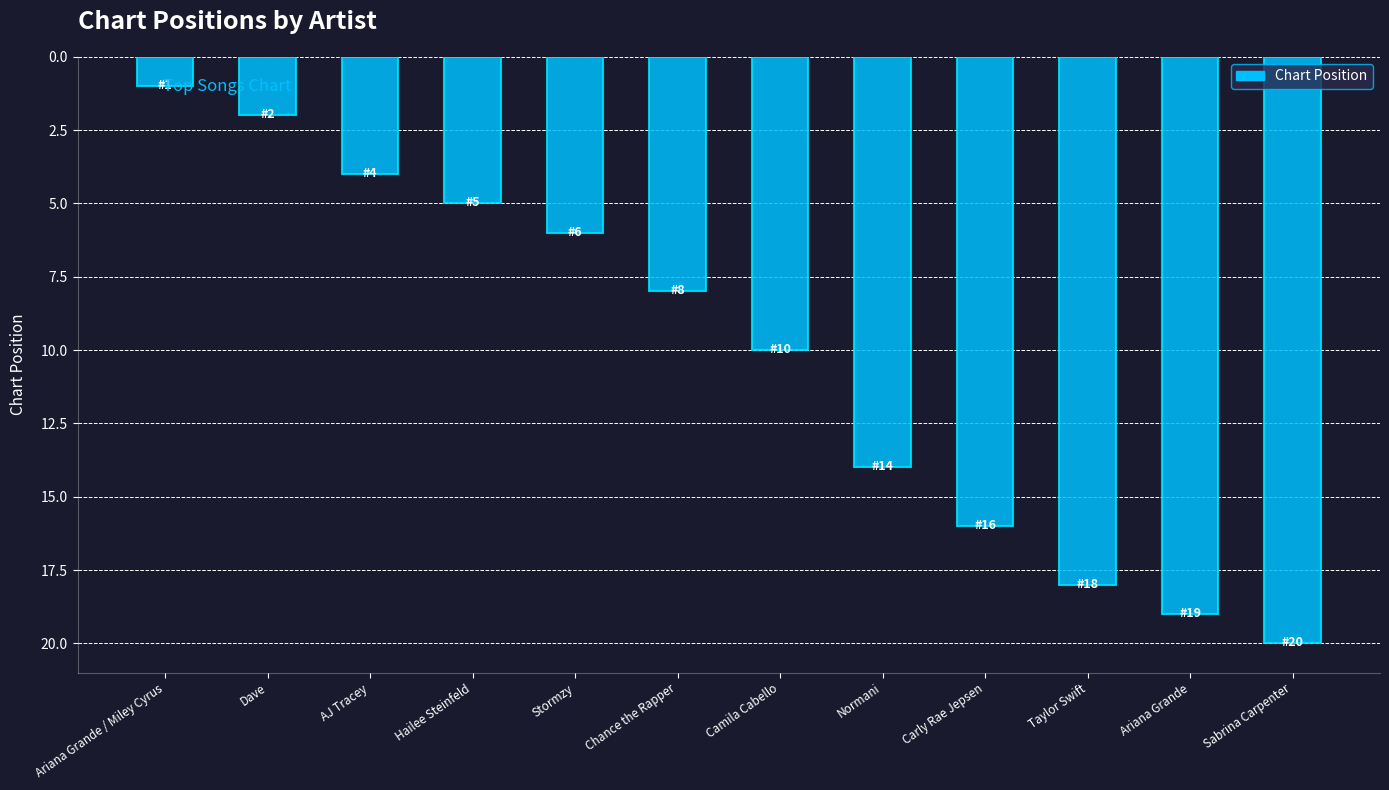

What is the smallest value displayed?

1